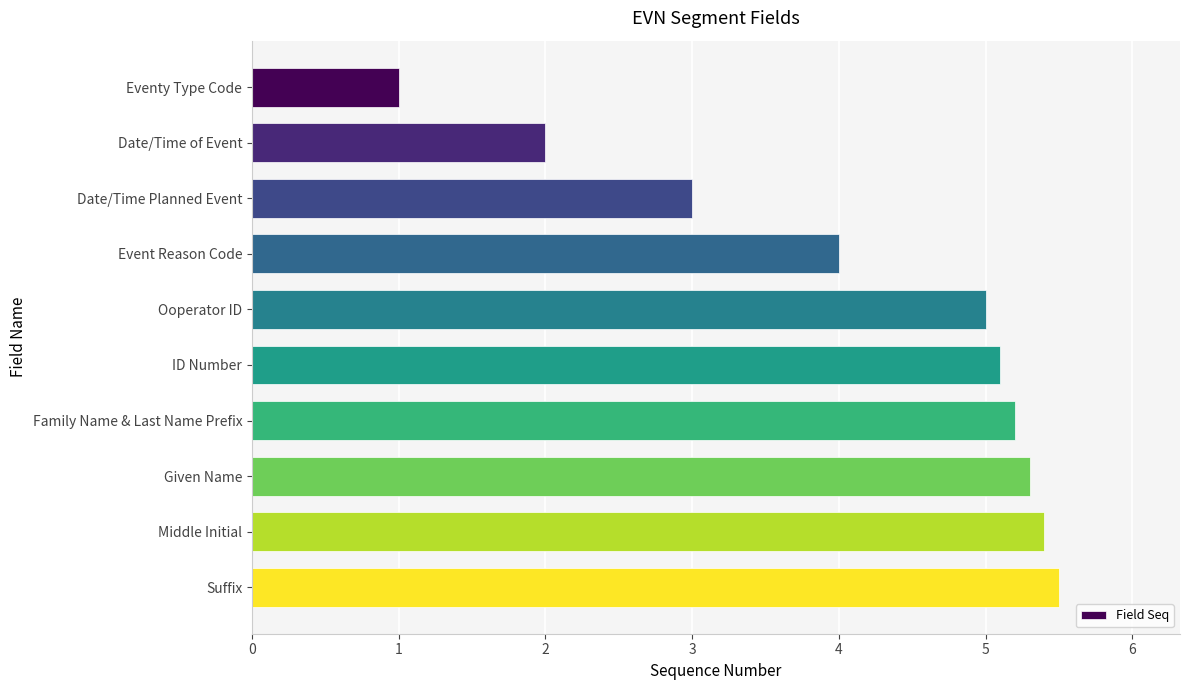

Approximately how many times larger is the value at Middle Initial compared to Date/Time of Event?

2.7